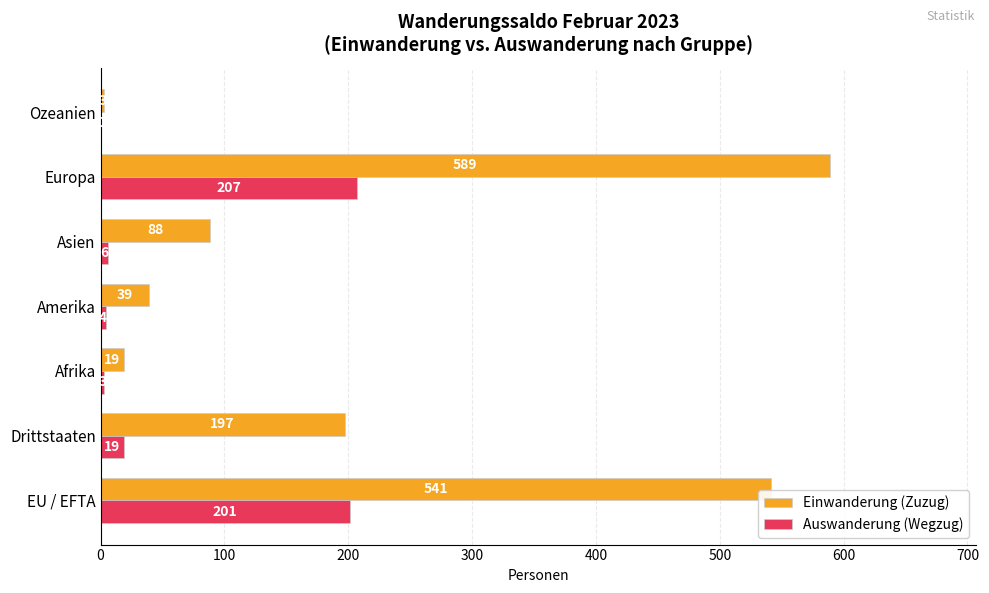

Which series changed the most between Europa and Ozeanien?

Einwanderung (Zuzug)